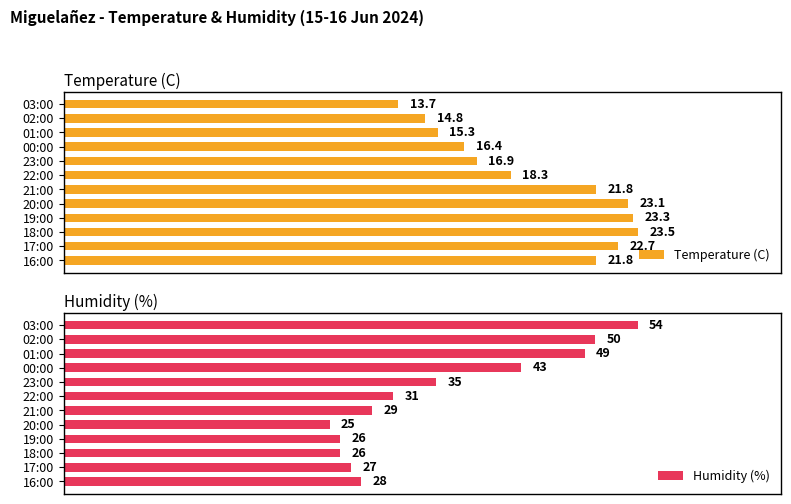

At which label is Temperature (C) closest to 18?

22:00